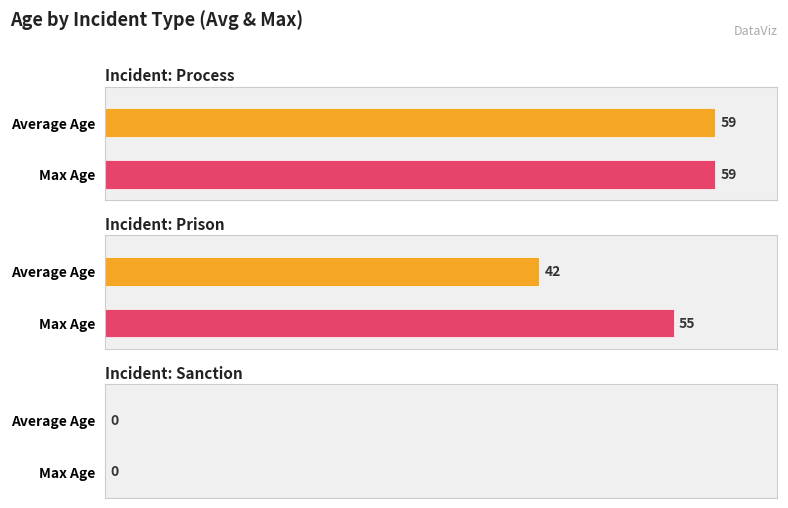

Are the bars grouped side by side (vs. stacked)?

No